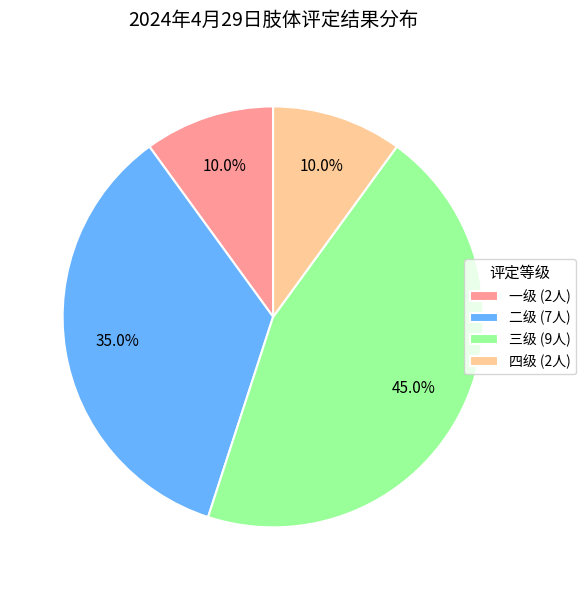

How many slices are in this pie chart?

4